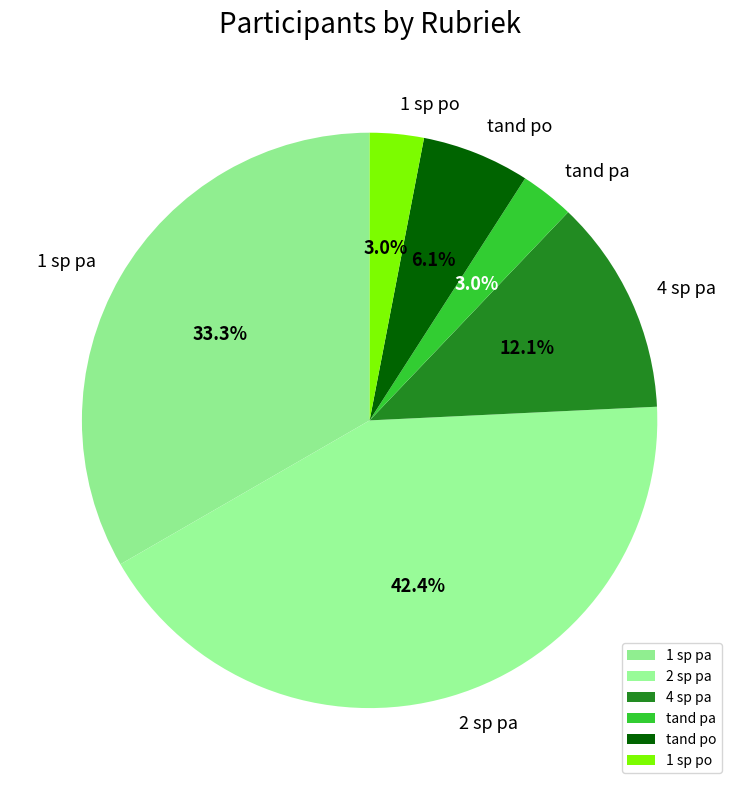

True or false: 1 sp po accounts for 3% of the total.

True